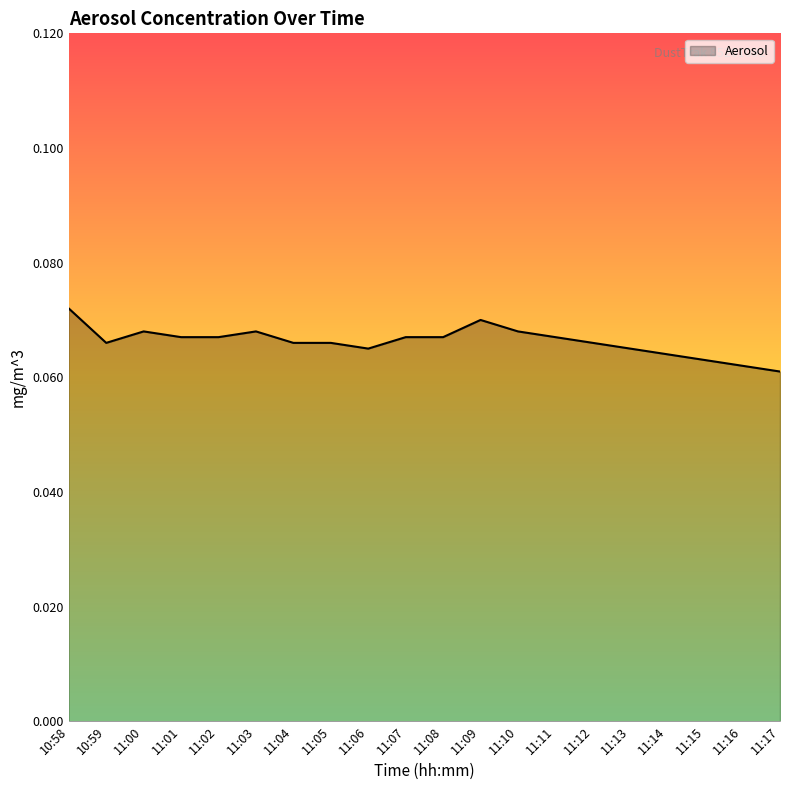

Between 11:12 and 11:00, which is larger?

11:00